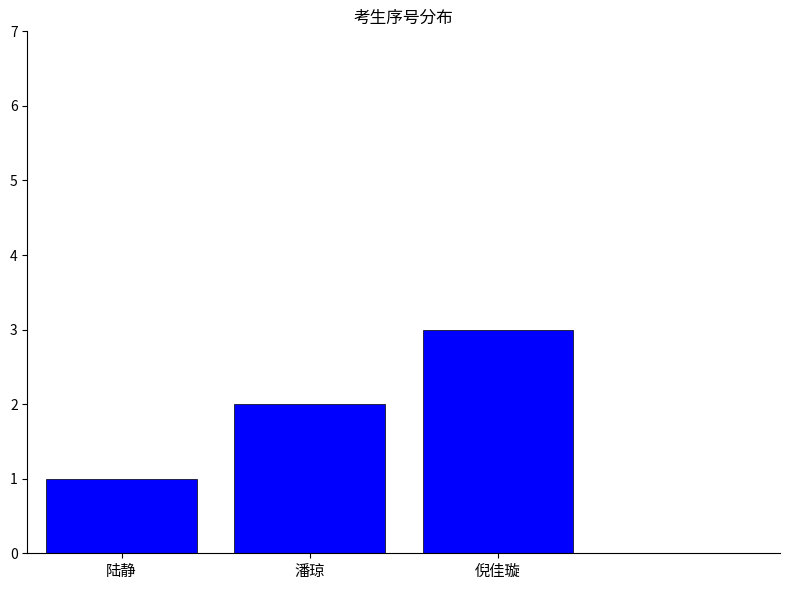

True or false: the data shows 3 at 倪佳璇.

True